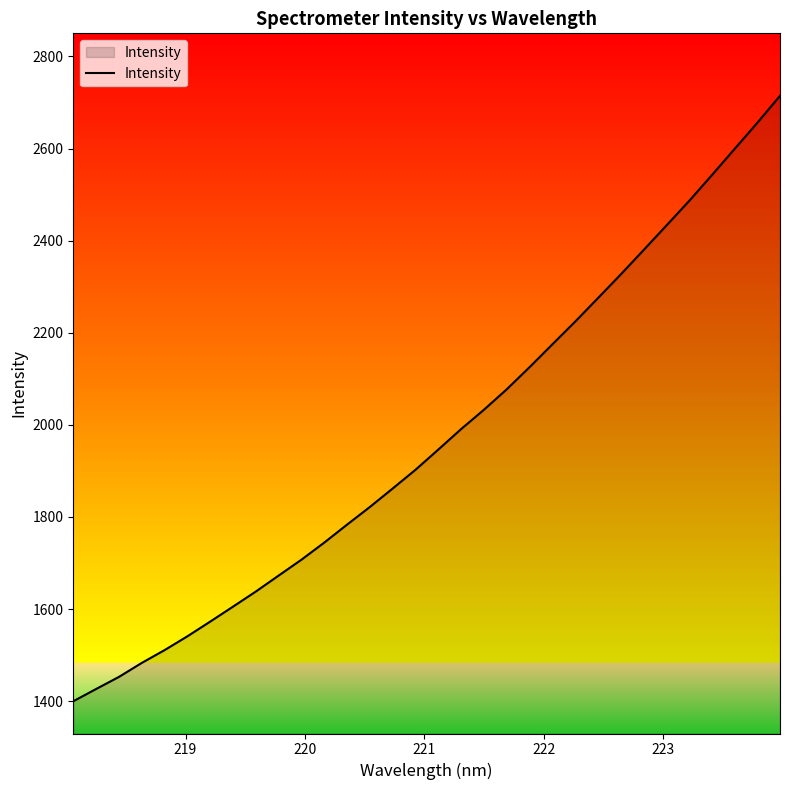

What is the smallest value displayed?

1399.8